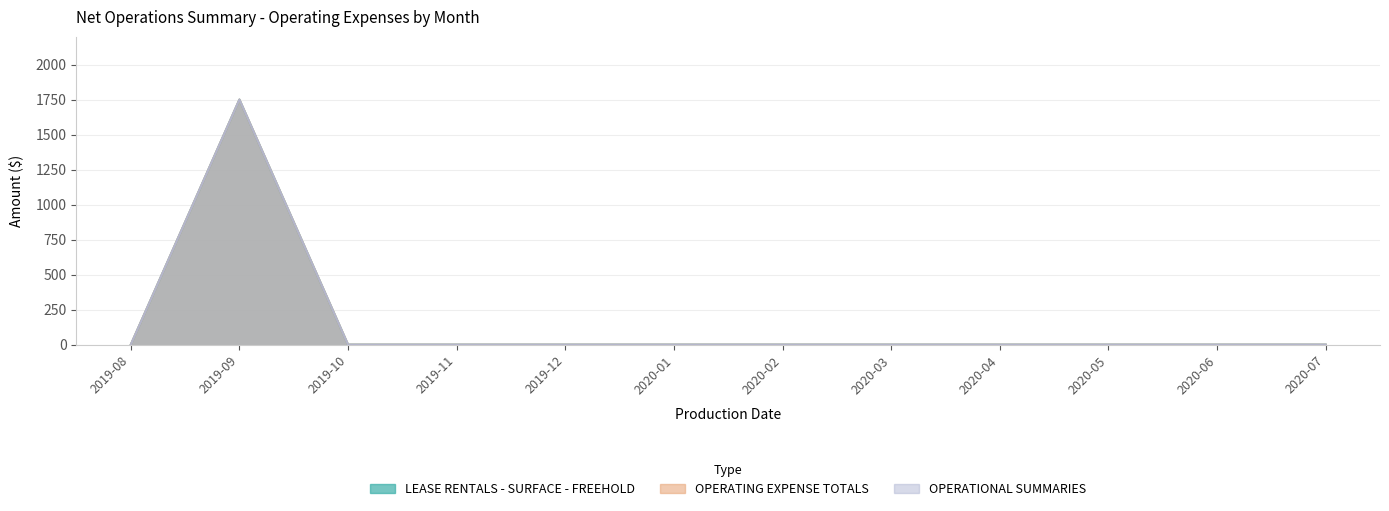

Which has a higher value, 2020-07 or 2019-11?

2020-07